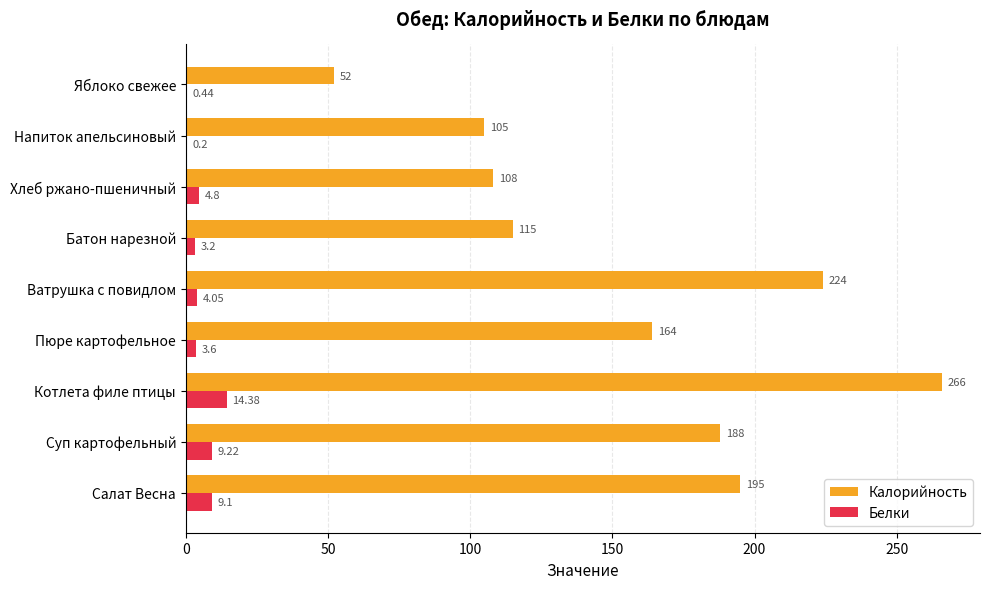

Which category has the highest value in the Калорийность series?

Котлета филе птицы